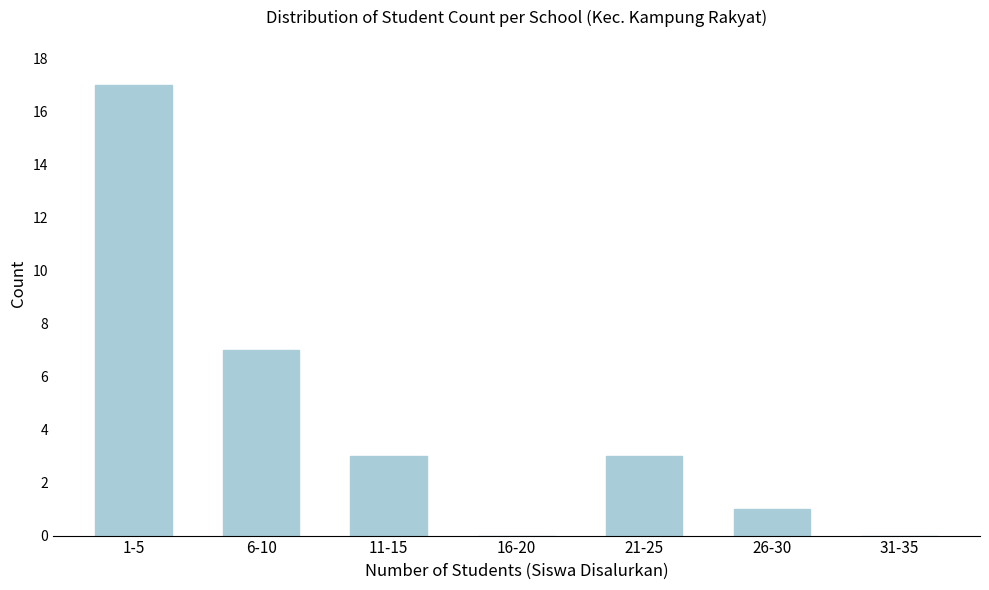

Reading left to right, extract all data points from this chart.

1-5=17	6-10=7	11-15=3	16-20=0	21-25=3	26-30=1	31-35=0